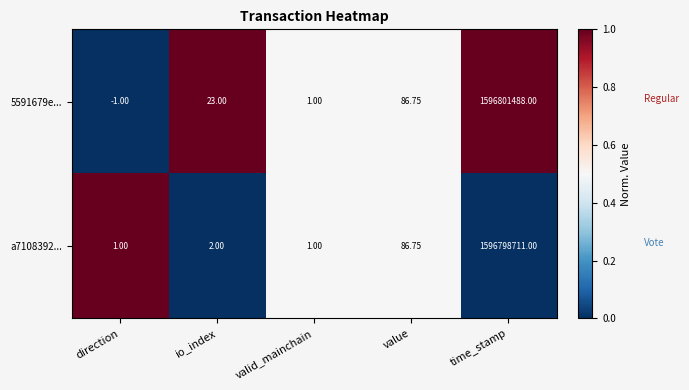

Which label corresponds to the largest value in the chart?

time_stamp